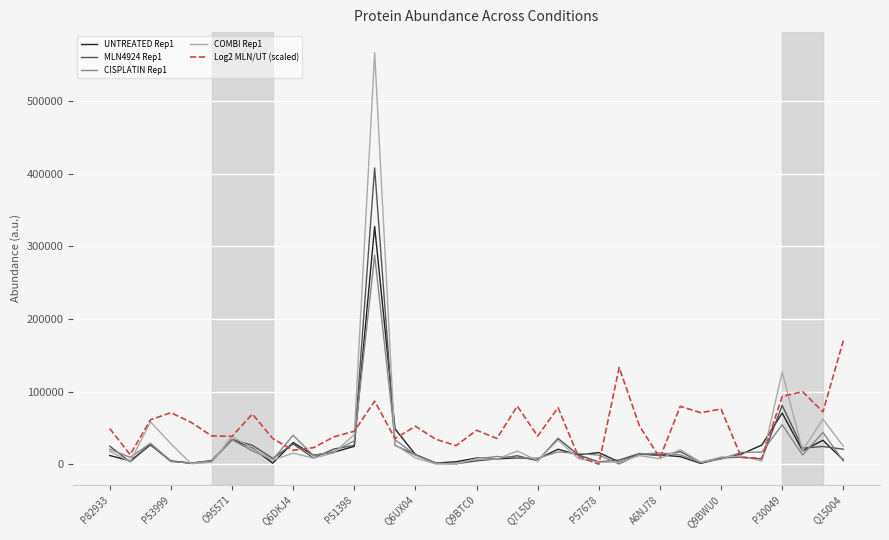

What is the highest value of the UNTREATED Rep1 series?

327108.0